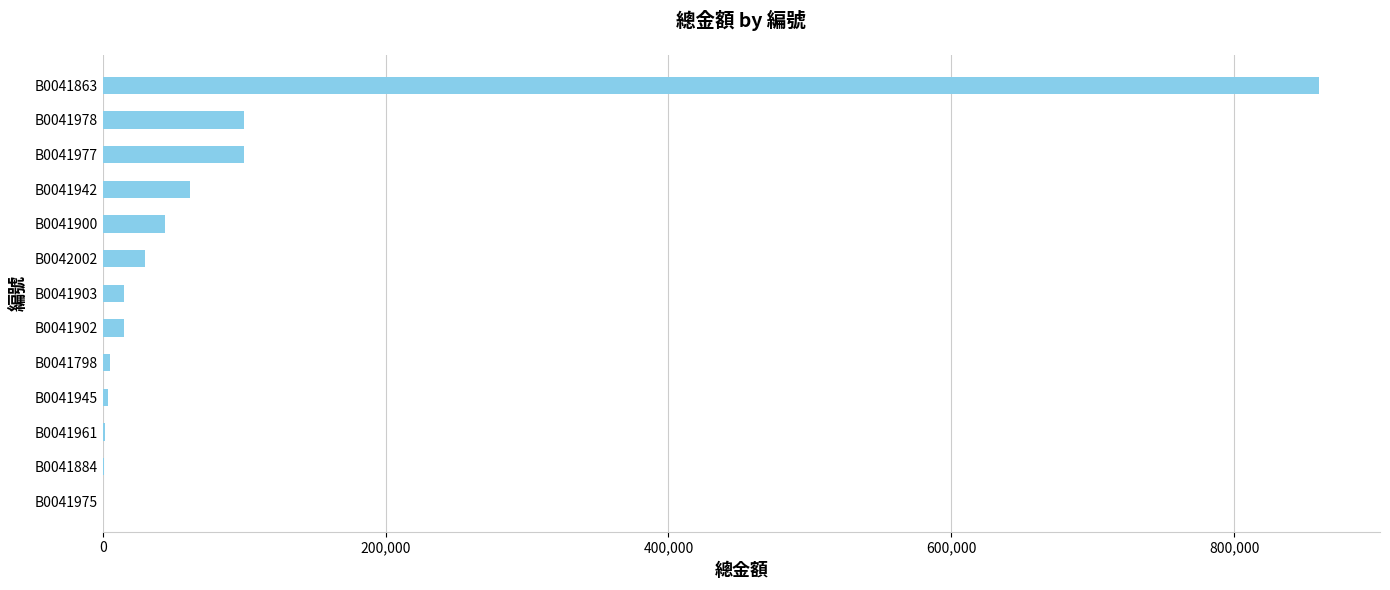

The value at B0041977 is 51512. True or false?

False